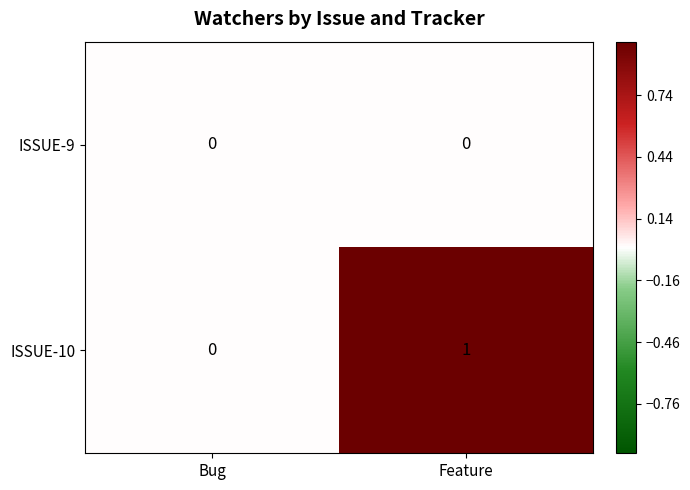

The ISSUE-9 series shows 0 at Feature. True or false?

True